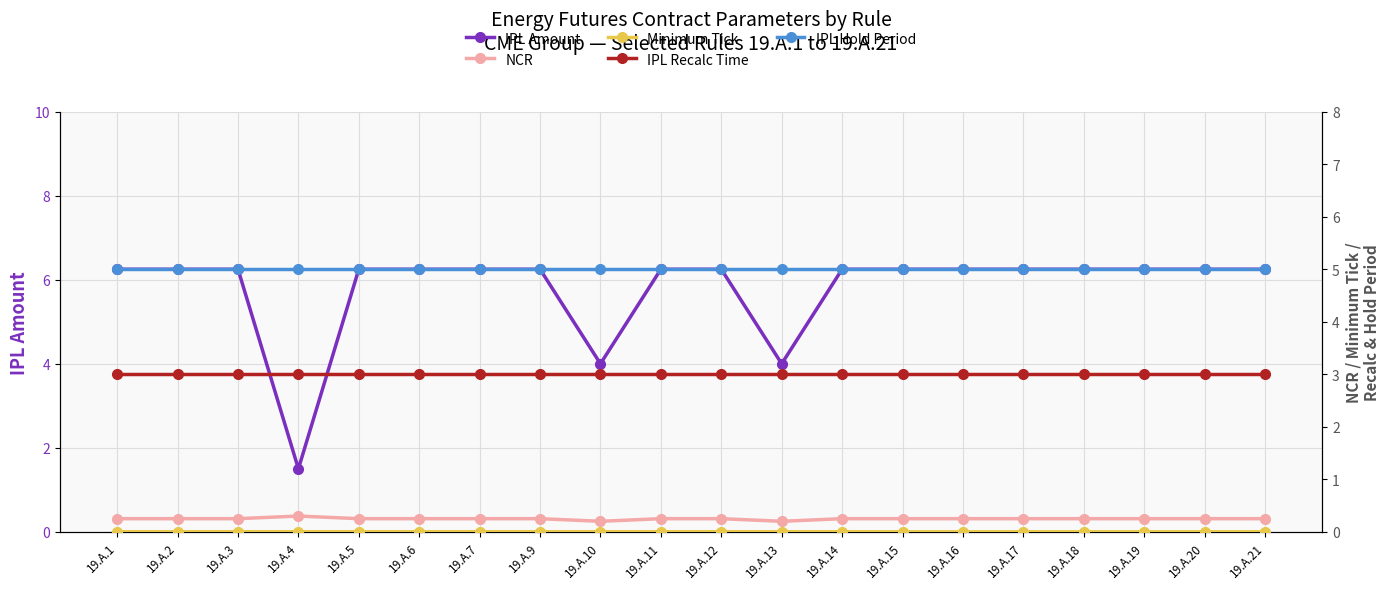

Is it true that Minimum Tick equals 0.0 at 19.A.14?

False